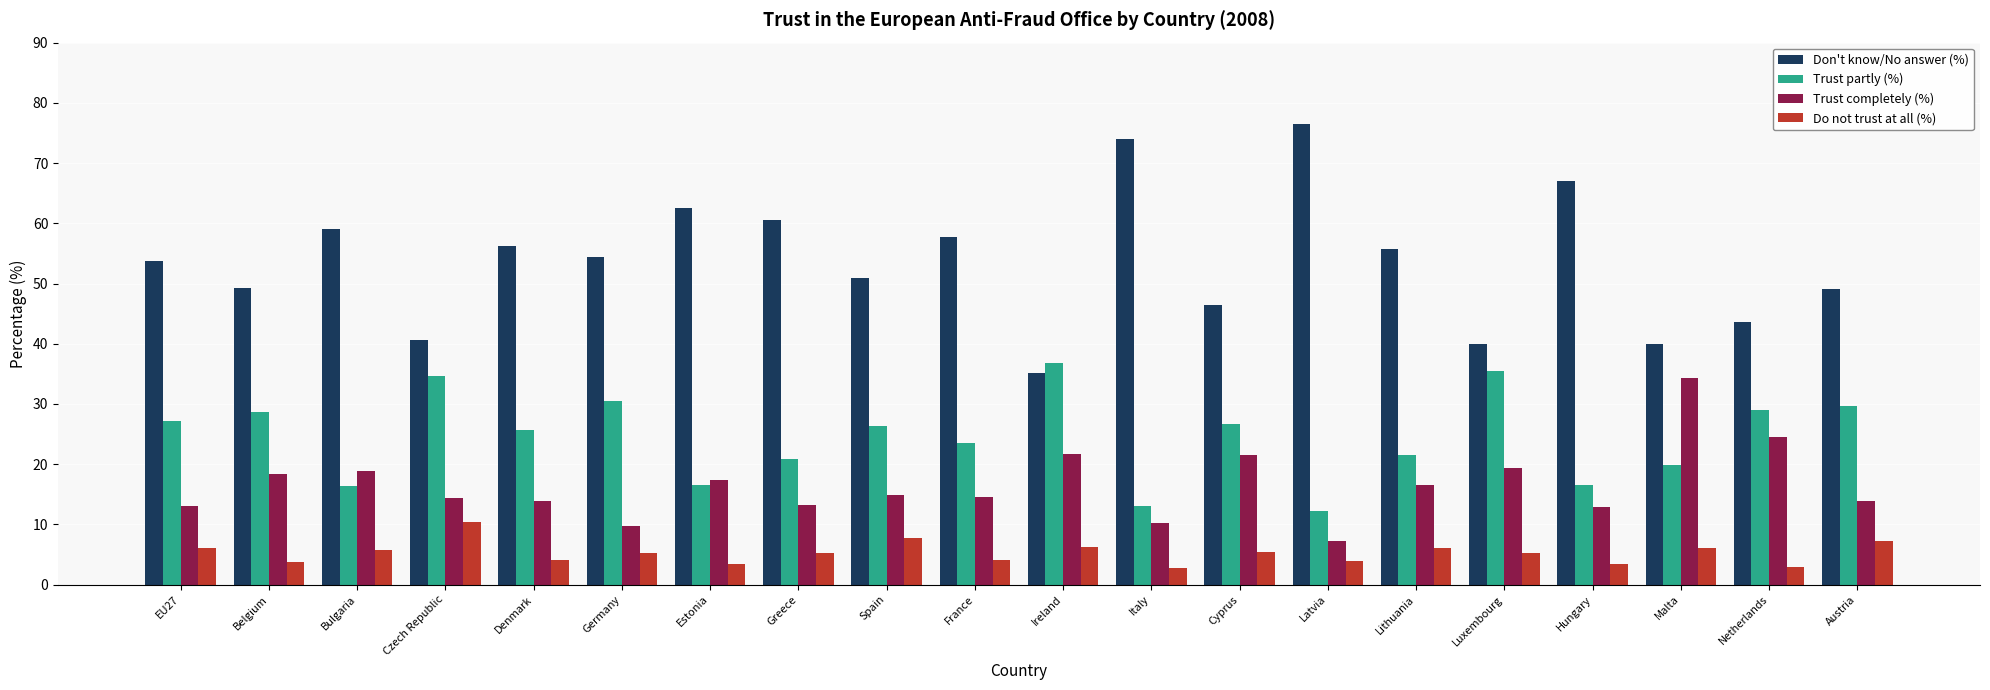

Rank the series by their maximum value, from highest to lowest.

Don't know/No answer (%), Trust partly (%), Trust completely (%), Do not trust at all (%)